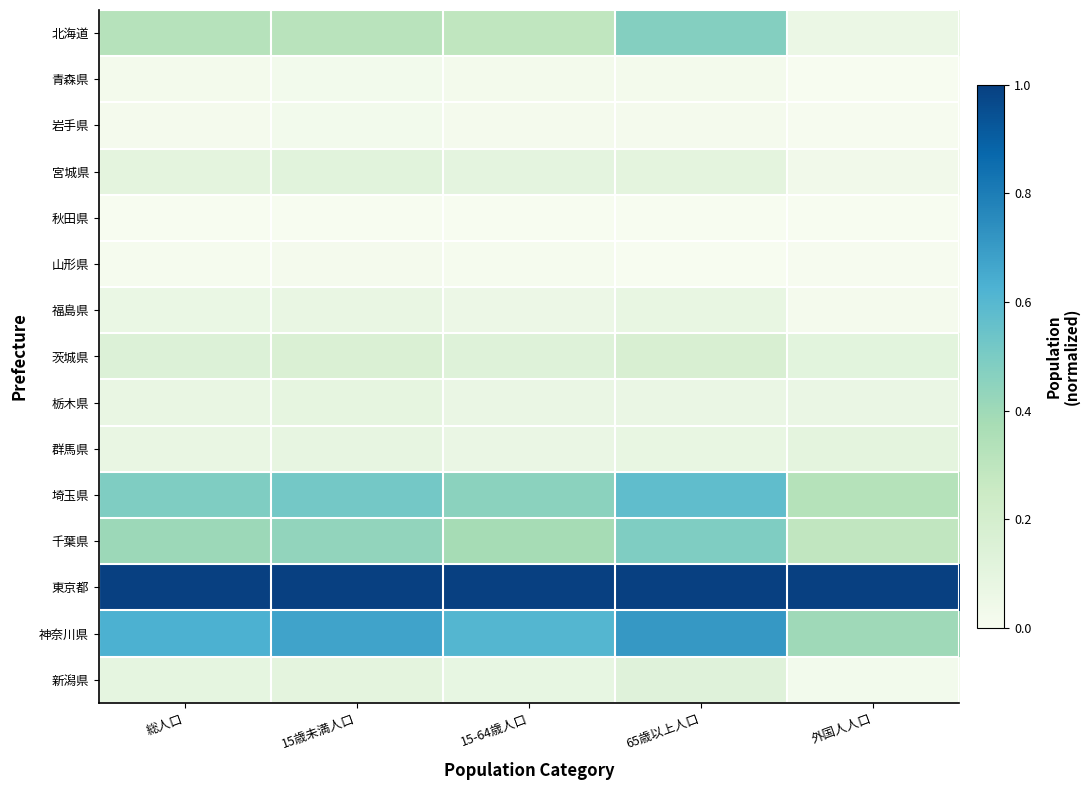

Count the number of categories in the chart.

5